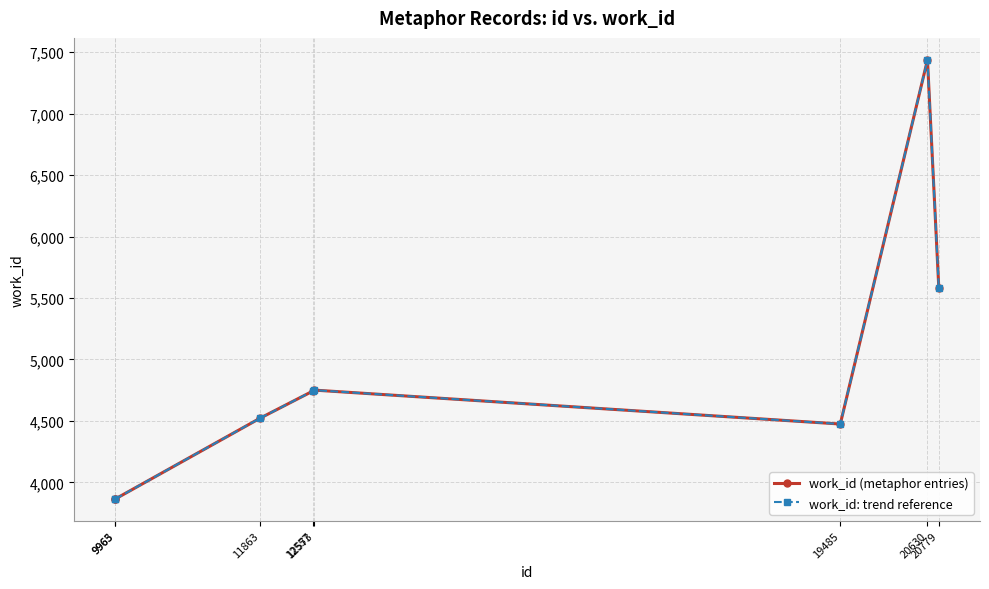

Is this an area chart (filled region under the line)?

No